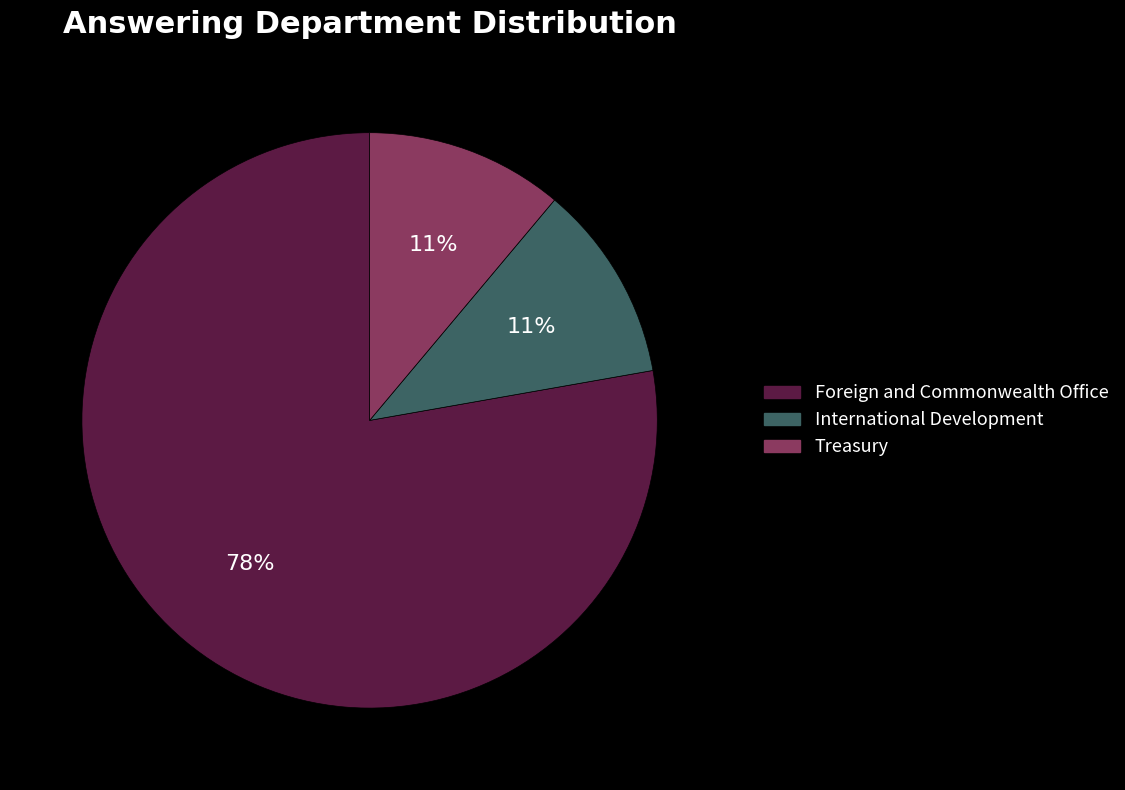

Is there a majority slice in this chart?

Yes